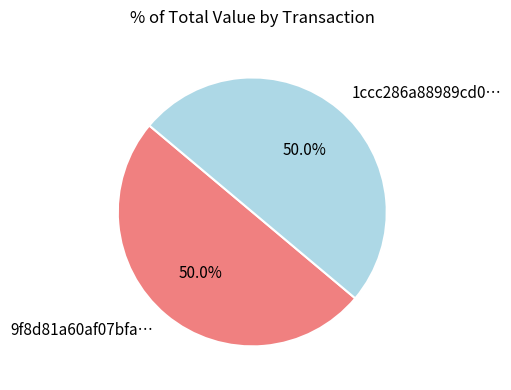

What is the ratio of the value at 9f8d81a60af07bfa… to the value at 1ccc286a88989cd0…?

1.0